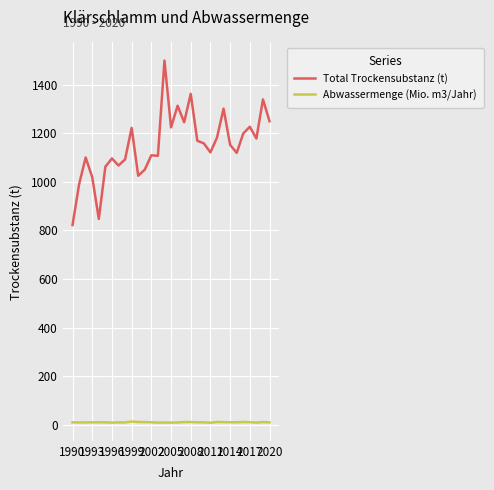

True or false: Total Trockensubstanz (t) and Abwassermenge (Mio. m3/Jahr) intersect in this chart.

False